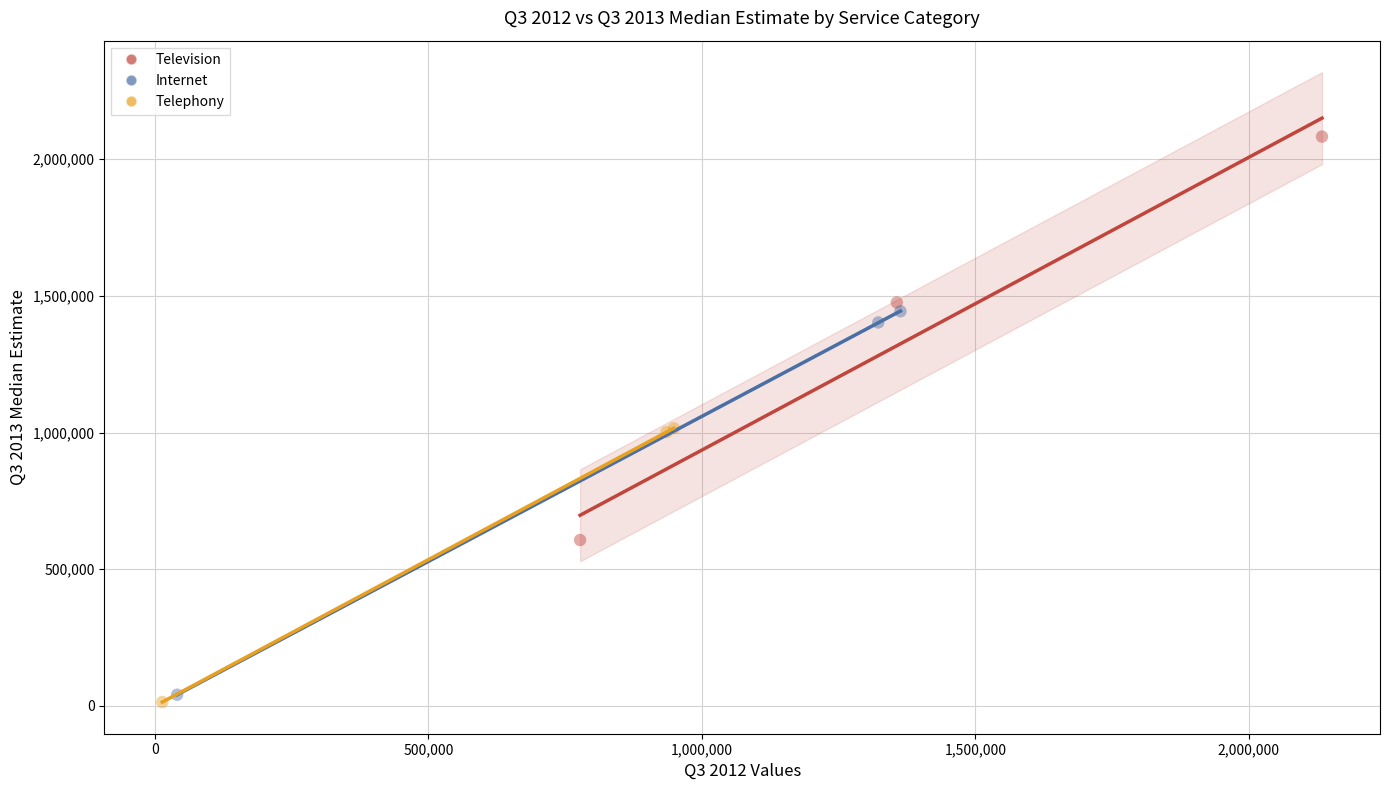

Which series reaches the maximum Y coordinate?

Television